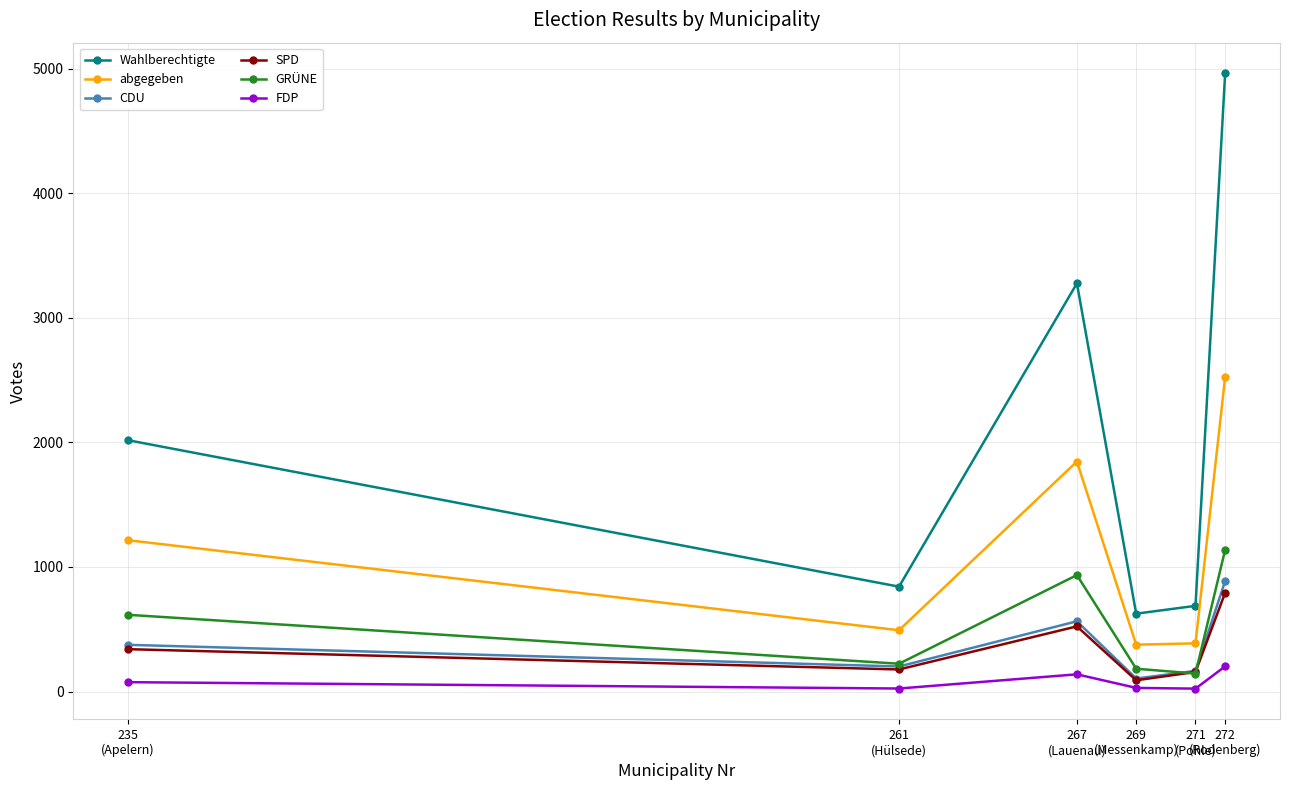

The value of abgegeben at 272
(Rodenberg) is 1043. True or false?

False